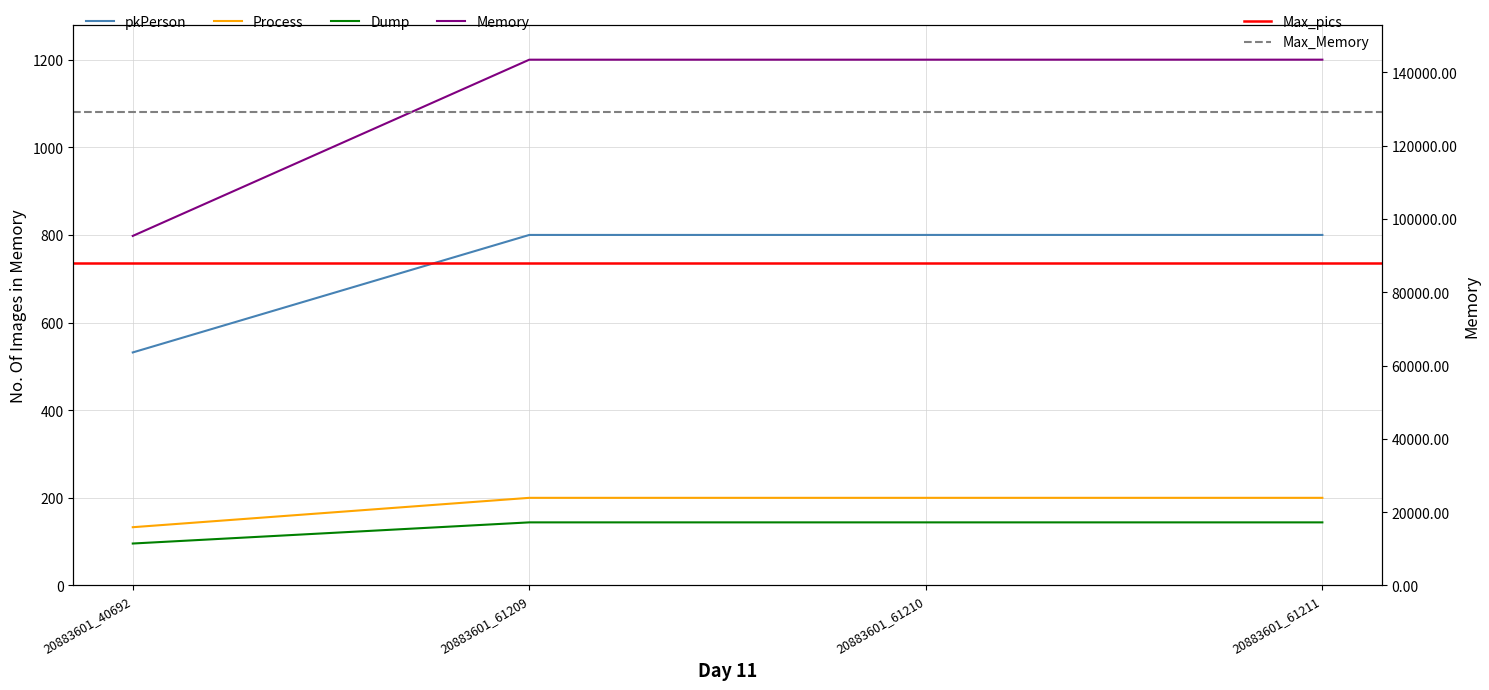

Between 20883601_61210 and 20883601_61209, which is larger?

20883601_61210